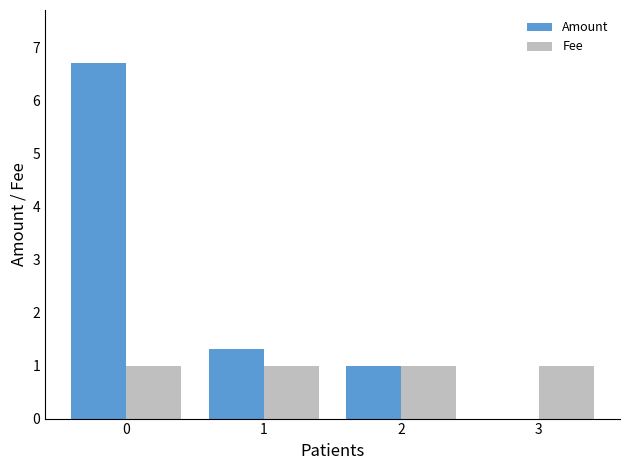

What value does the Amount series have at 1?

1.3